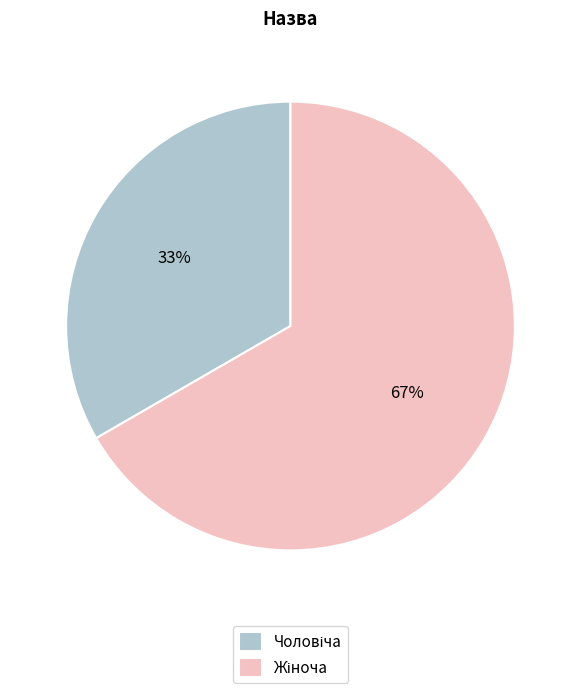

Is there a majority slice in this chart?

Yes